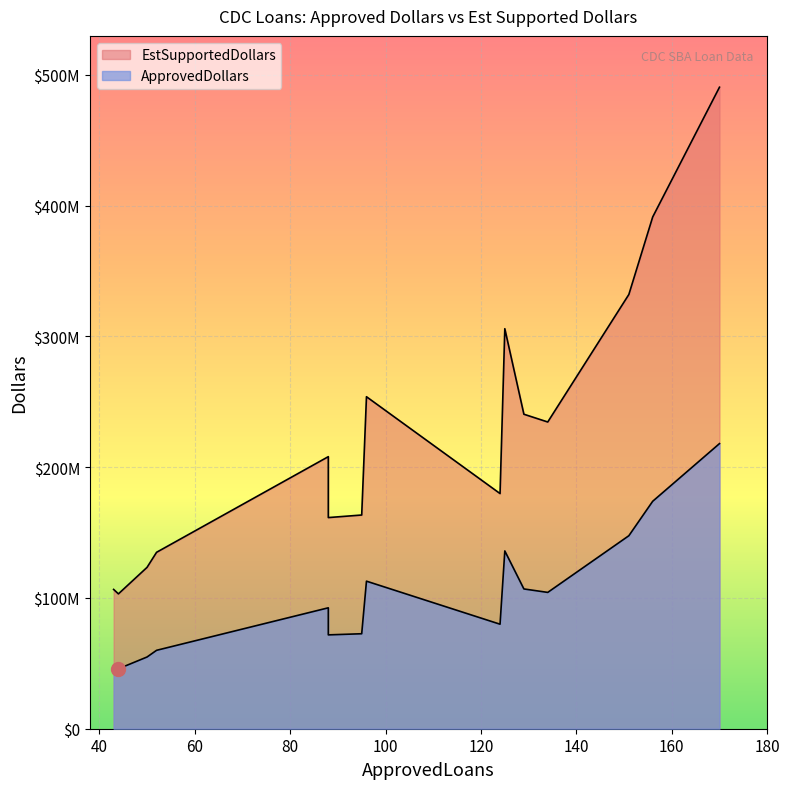

Does the chart display data point markers on the line(s)?

No